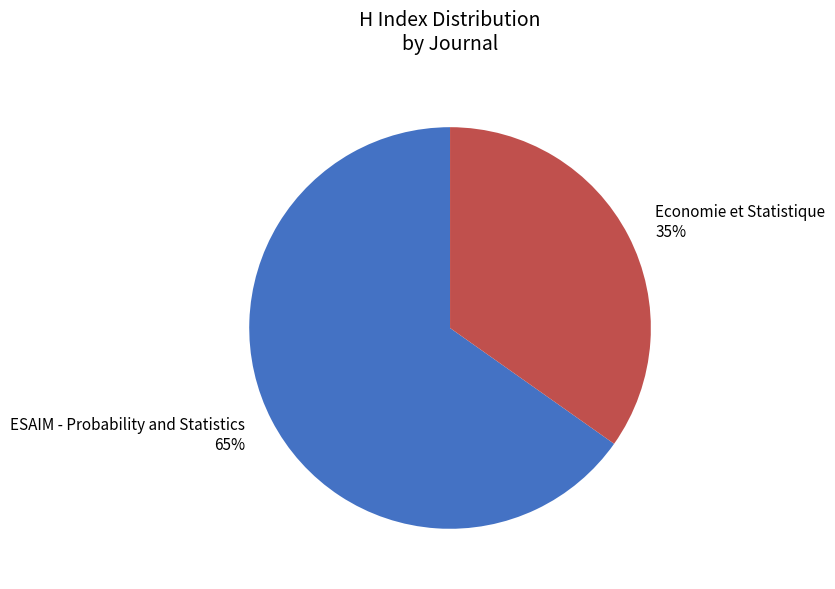

Is the sum of ESAIM - Probability and Statistics and Economie et Statistique greater than half?

Yes